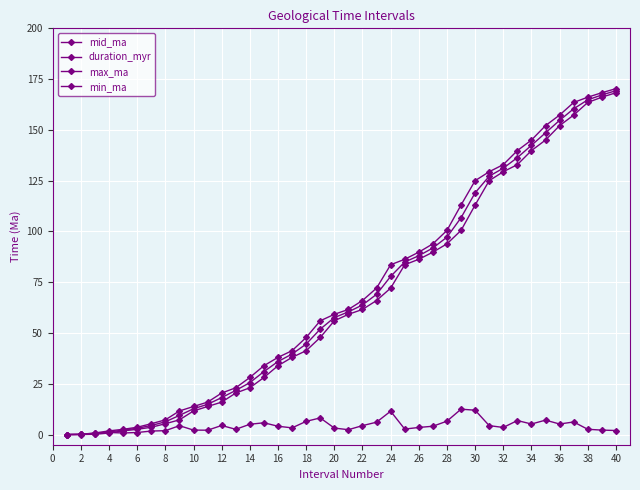

How many lines are shown in the chart?

4